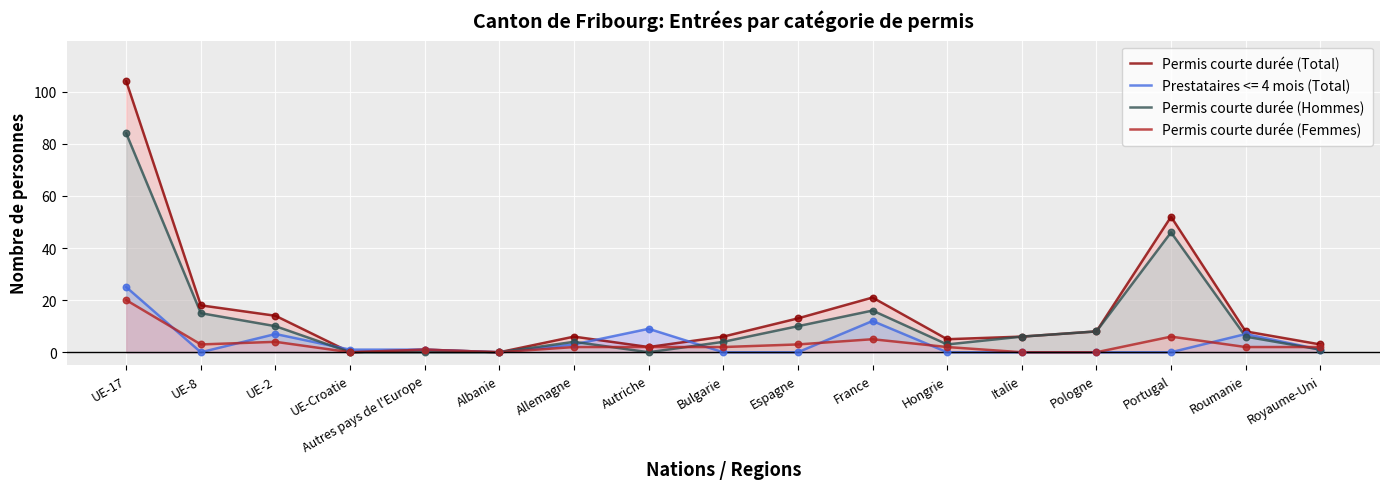

At which category is the sum across all series the highest?

UE-17